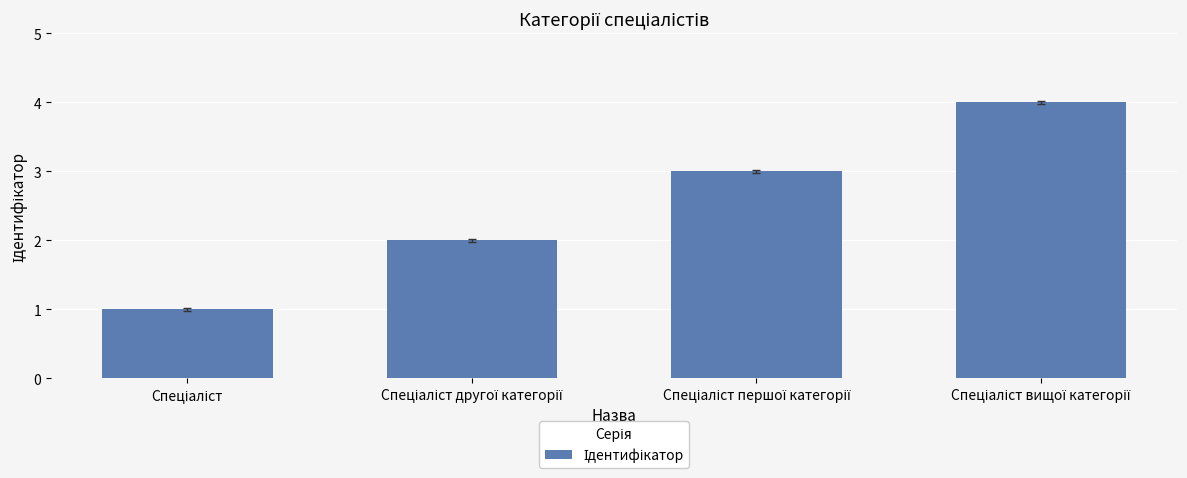

What is the maximum value shown in the chart?

4